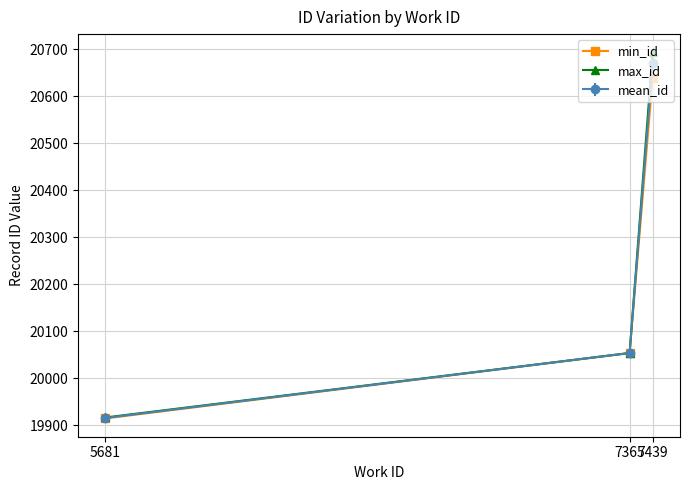

What is the value of the min_id point at the 2nd from the left?

20054.0